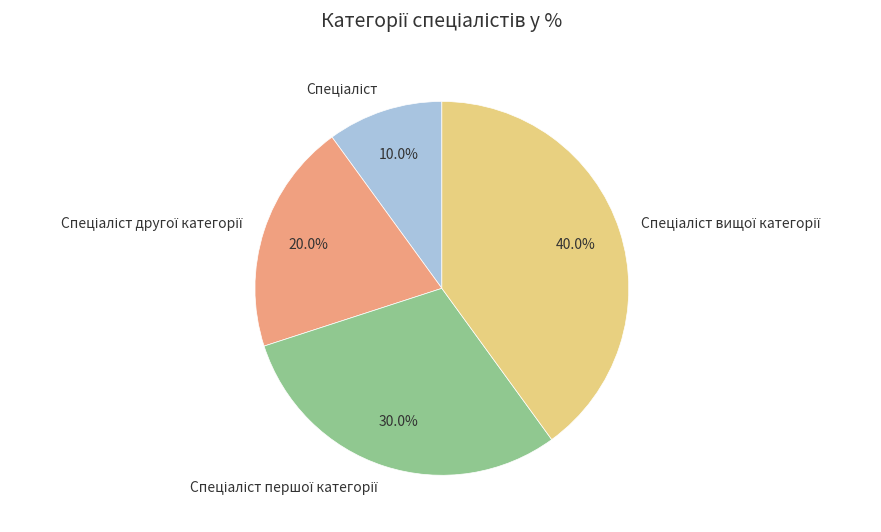

Is there any slice that represents more than half of the pie?

No